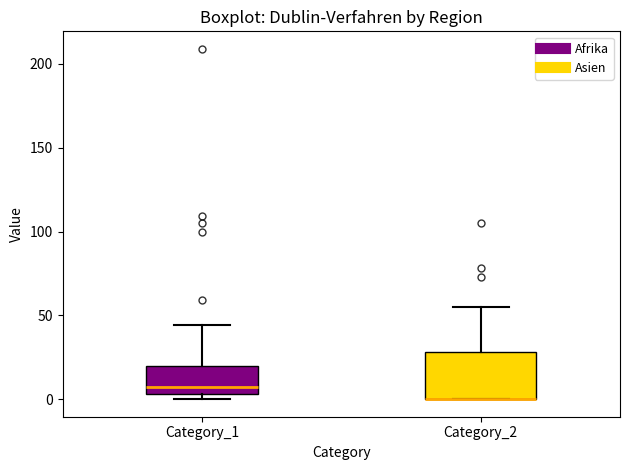

Where is the lower edge of the box for Category_2 on the y-axis? The values are not printed on the chart, so give them approximately, as read against the axis.

0